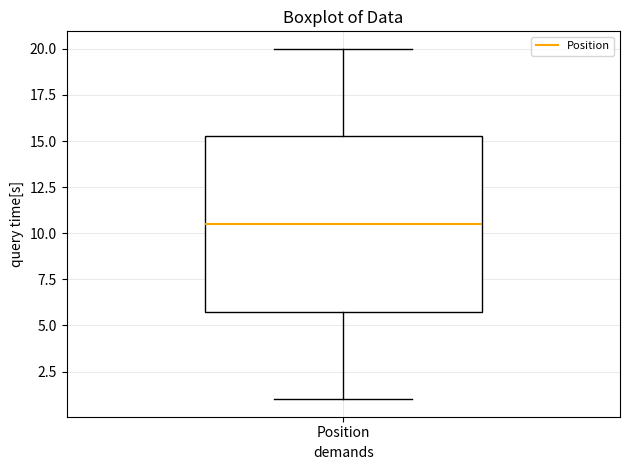

Where is the lower edge of the box for Position on the y-axis? The values are not printed on the chart, so give them approximately, as read against the axis.

6.0